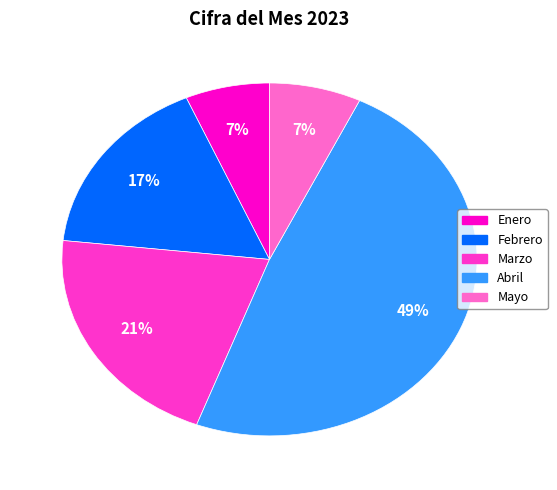

To the nearest percent, what is the average slice percentage?

20%